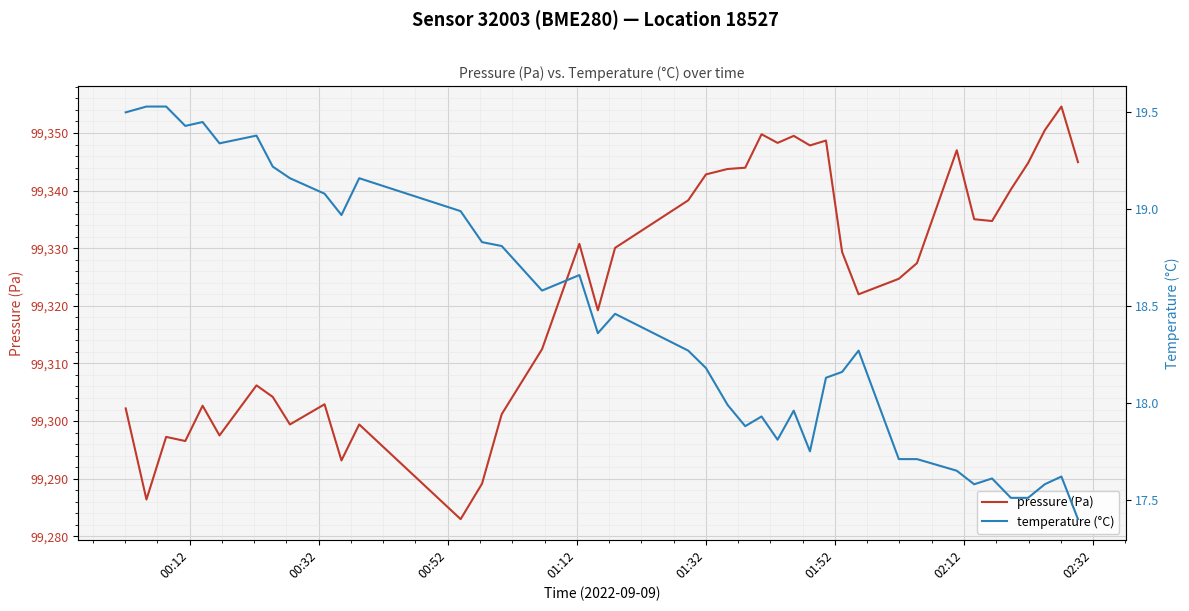

What is the minimum value for pressure (Pa)?

99283.0